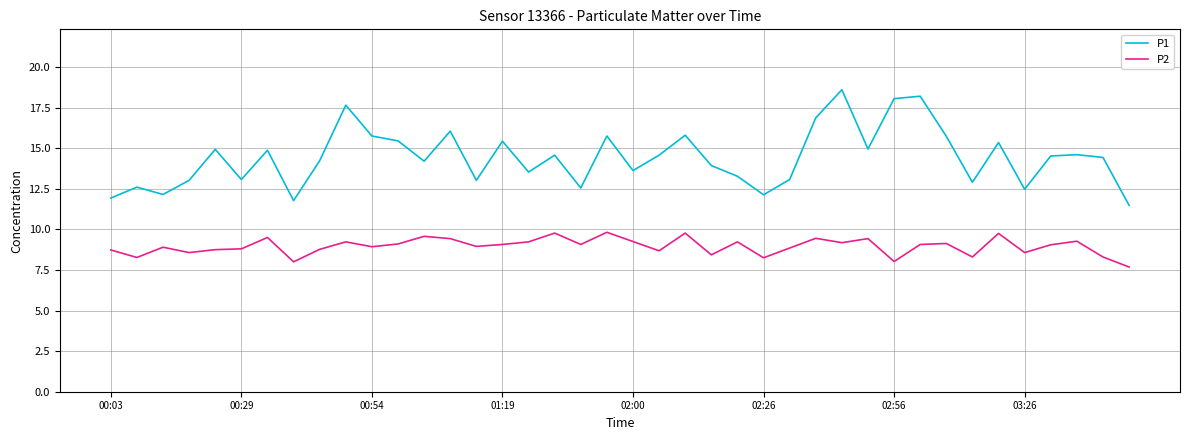

In P1, how many points are higher than both neighbors (excluding endpoints)?

13